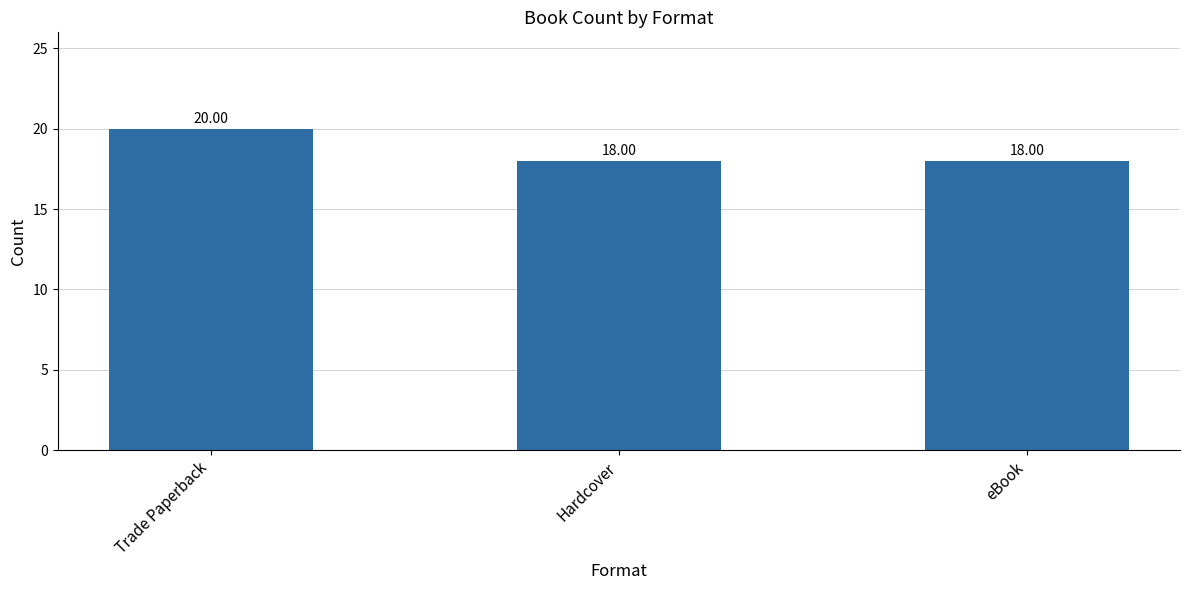

Is it true that the value at Hardcover is 9?

False